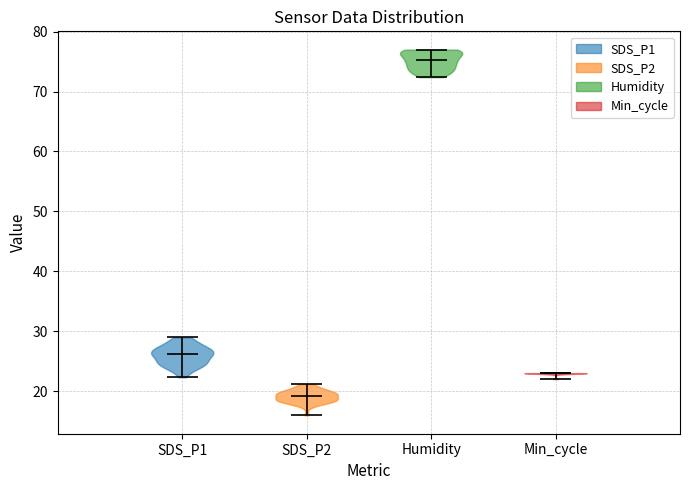

Which violin has the highest median line?

Humidity